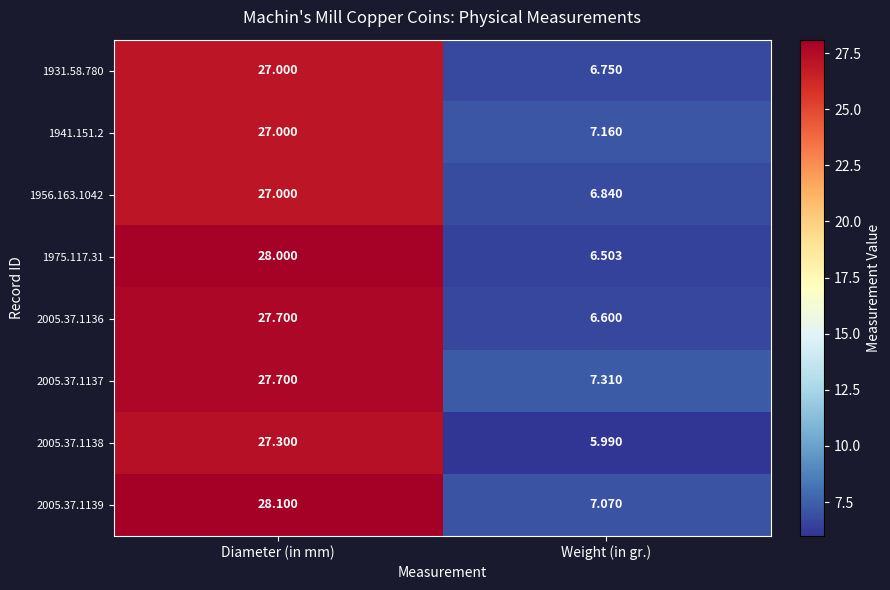

Where is 2005.37.1137 nearest to the value 17?

Weight (in gr.)